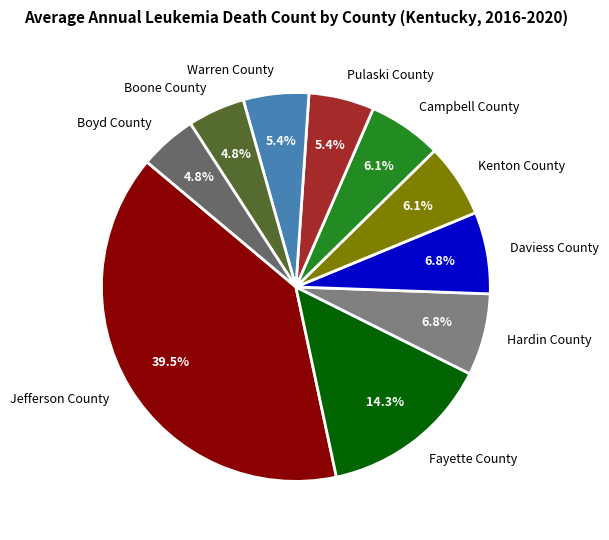

How many segments does this pie chart have?

10